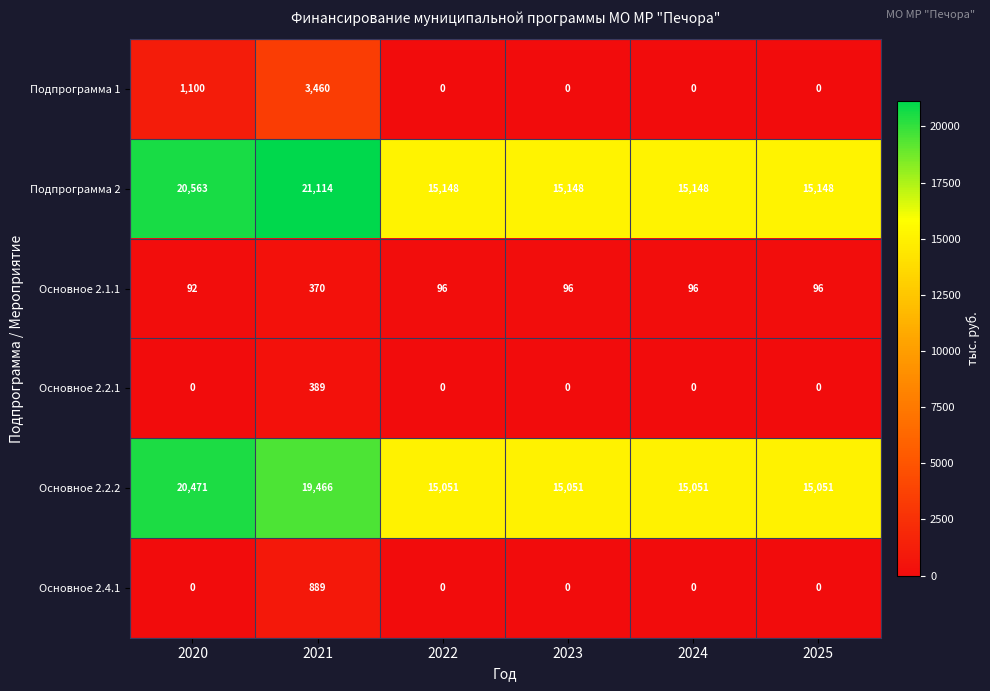

List the series in order of their peak value, highest first.

Подпрограмма 2, Основное 2.2.2, Подпрограмма 1, Основное 2.4.1, Основное 2.2.1, Основное 2.1.1